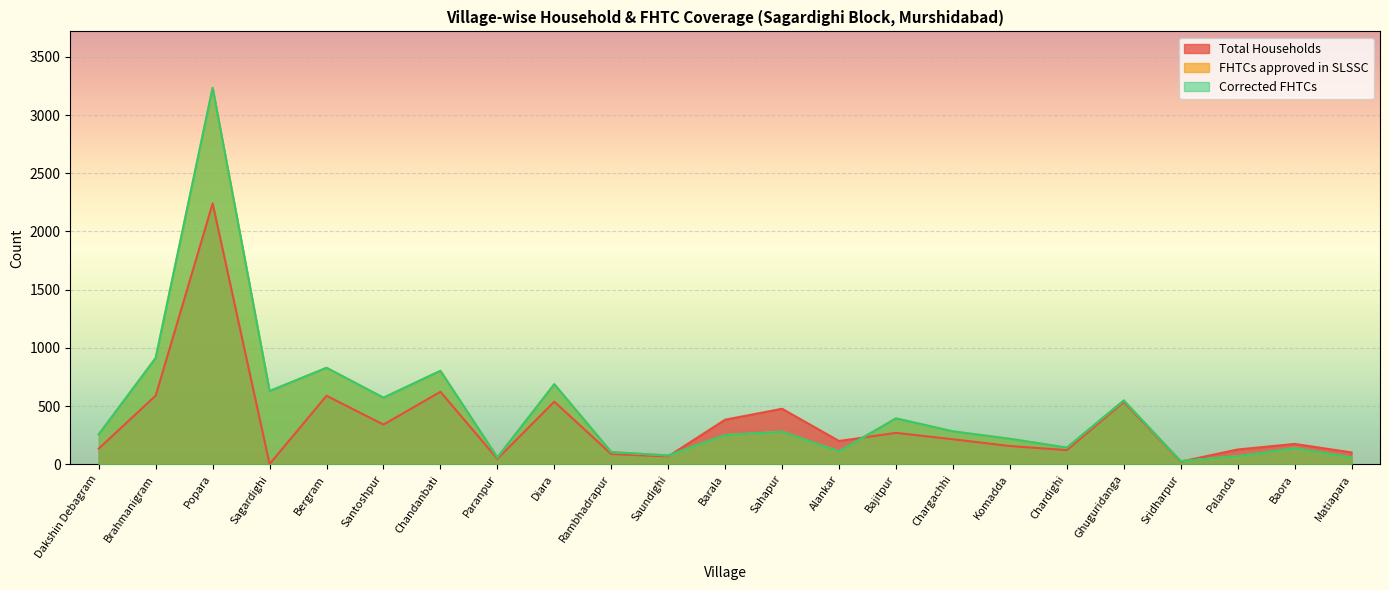

At Dakshin Debagram, list the series in order from smallest to largest.

Total Households, FHTCs approved in SLSSC, Corrected FHTCs